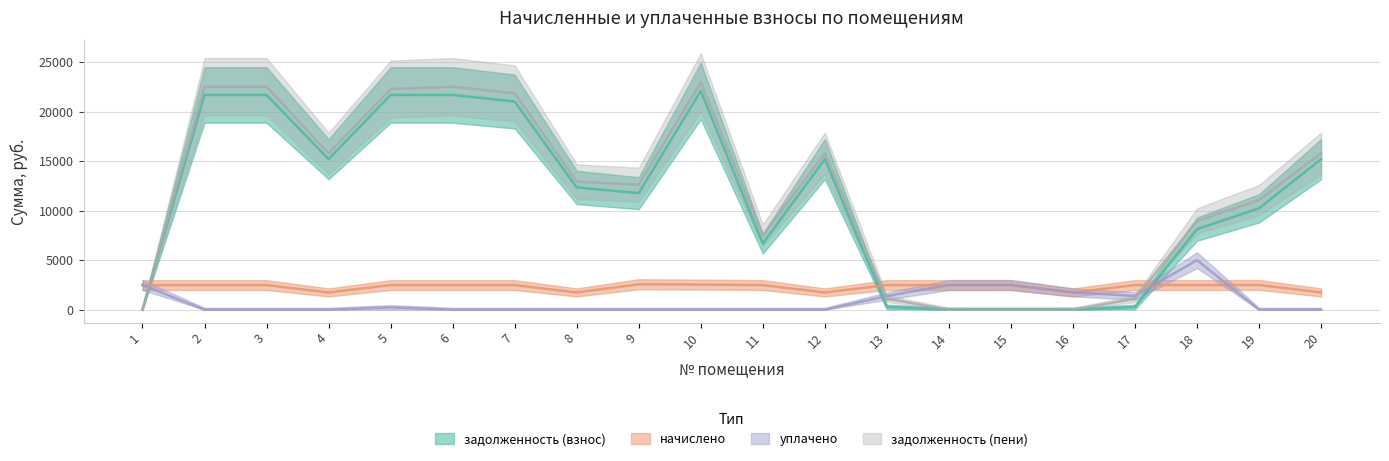

Is it true that начислено equals 992.2 at 19?

False